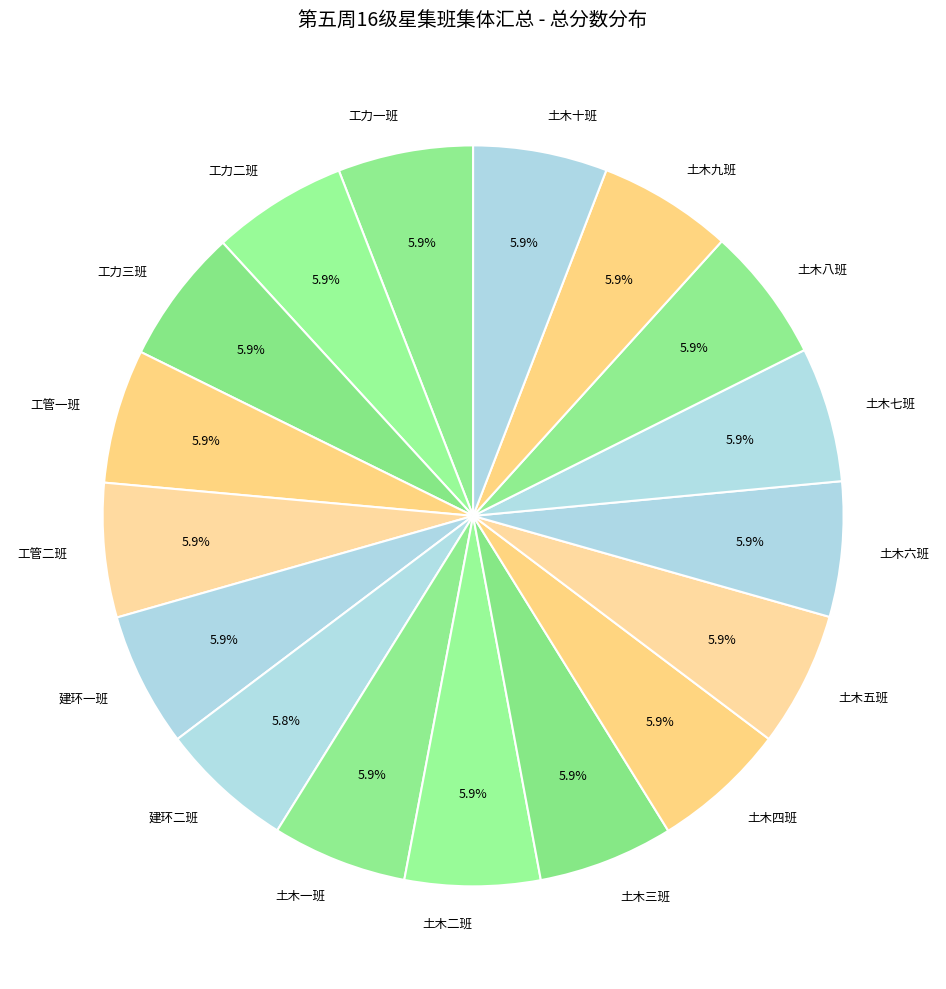

Does any single category account for the majority?

No